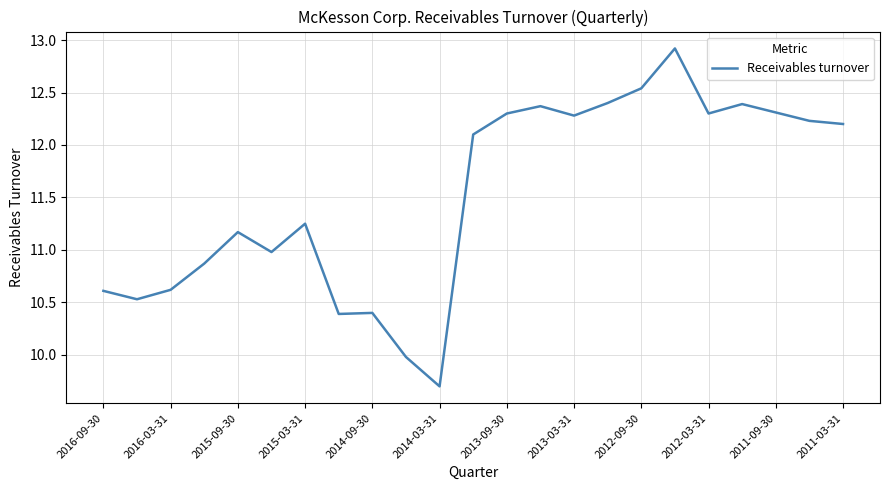

What is the smallest value displayed?

9.7